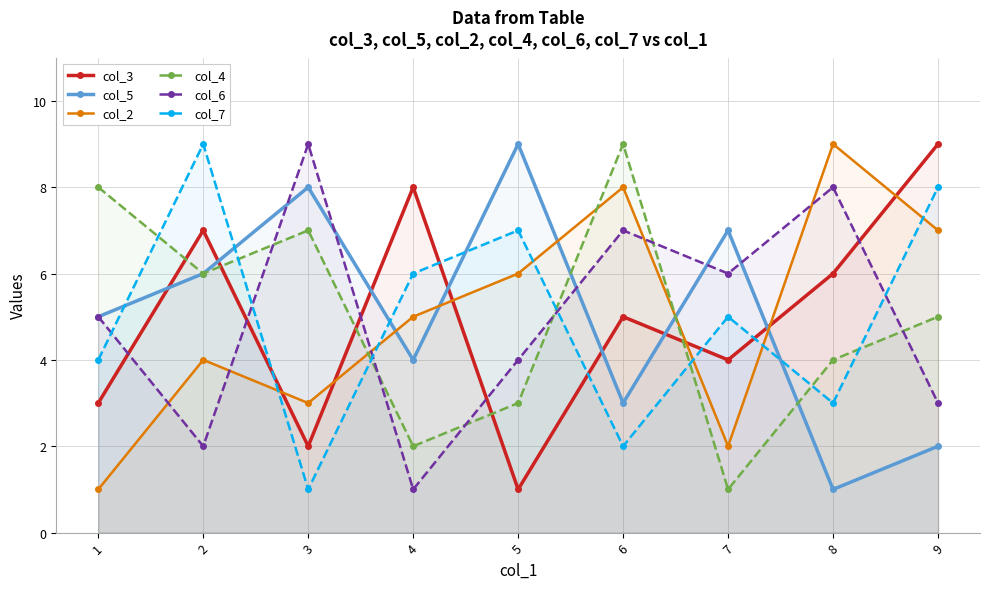

In col_4, how many points are higher than both neighbors (excluding endpoints)?

2